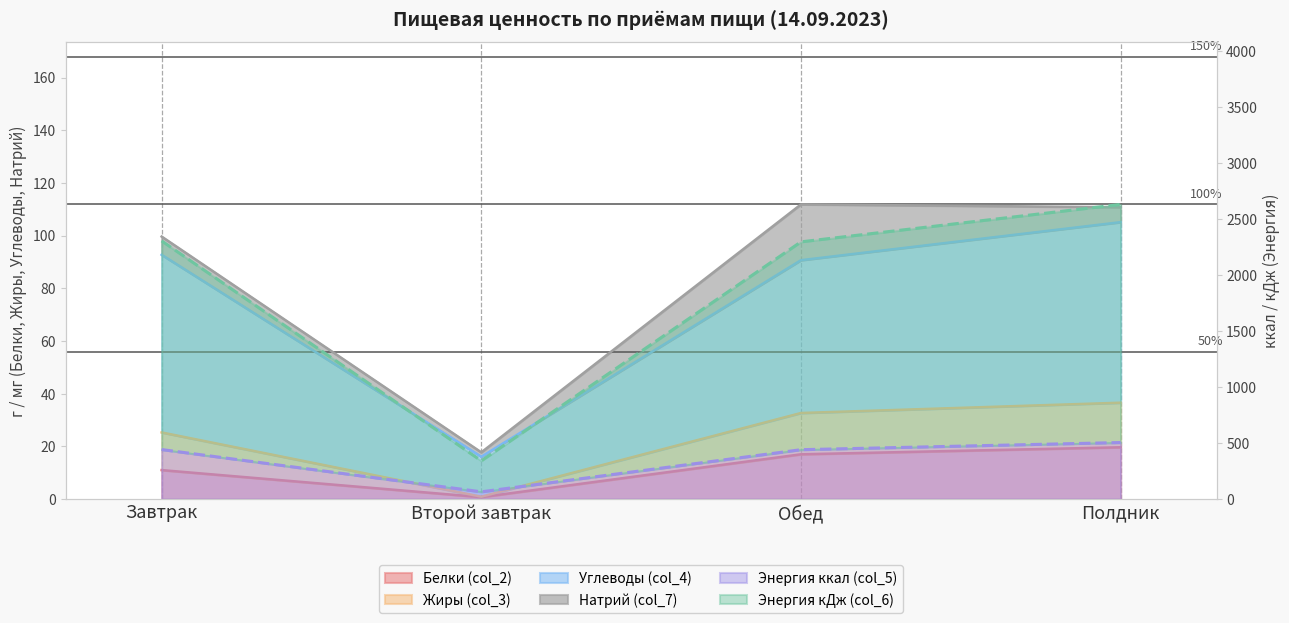

True or false: Энергия кДж (col_6) has more than 2 interior local peaks.

False